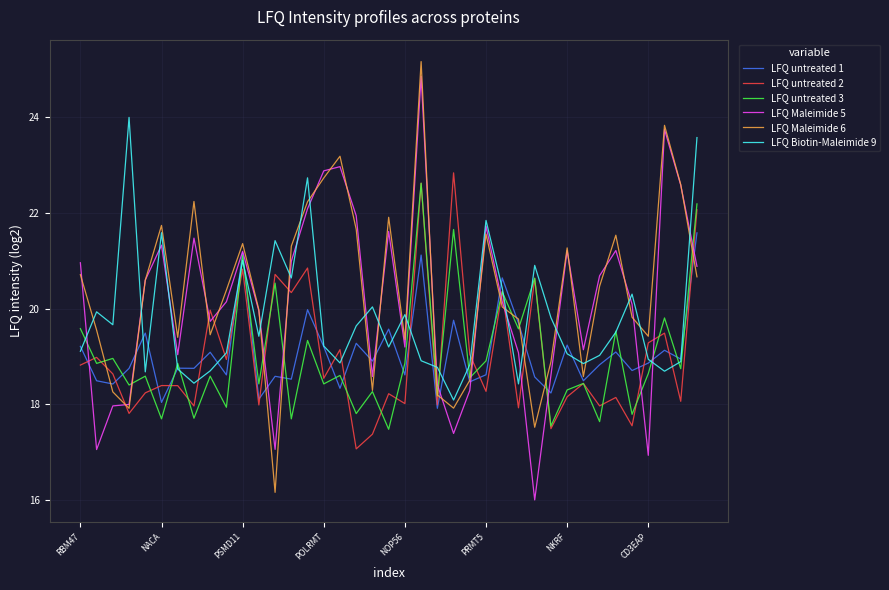

What is the lowest value of the LFQ Maleimide 5 series?

16.0